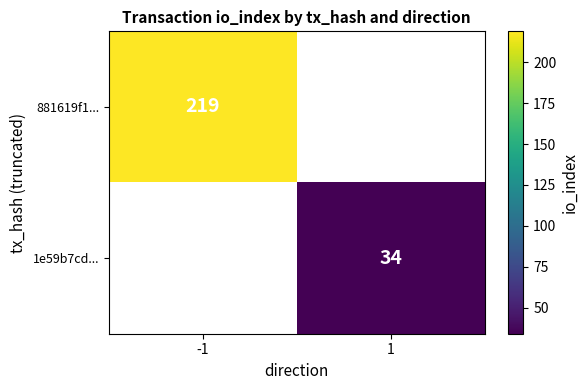

The value of 881619f1... at -1 is 219. True or false?

True